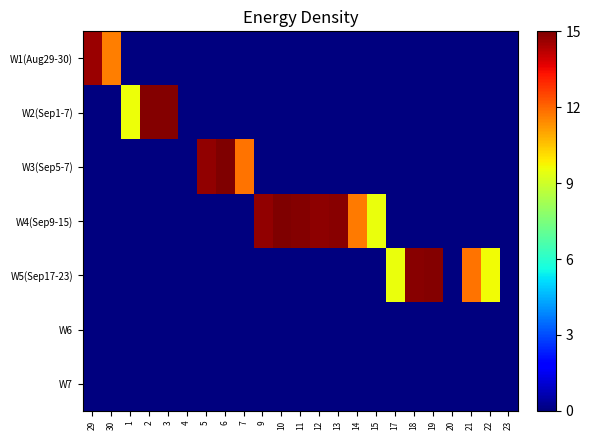

How many categories are shown in the chart?

23